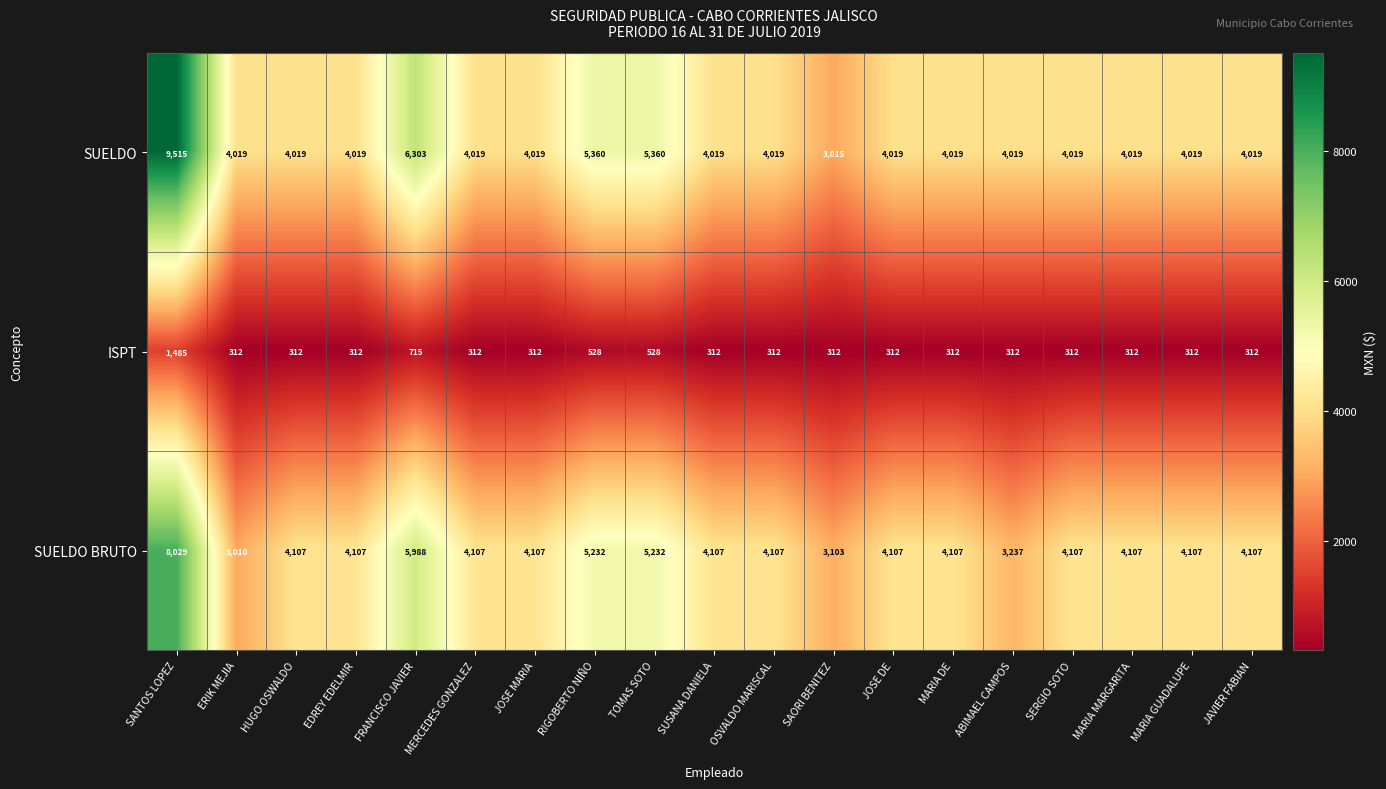

What is the lowest value of the SUELDO BRUTO series?

3010